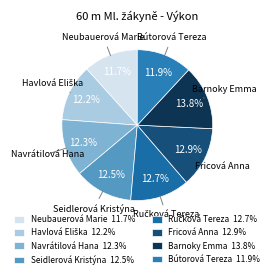

Does Navrátilová Hana represent more than half of the total?

No